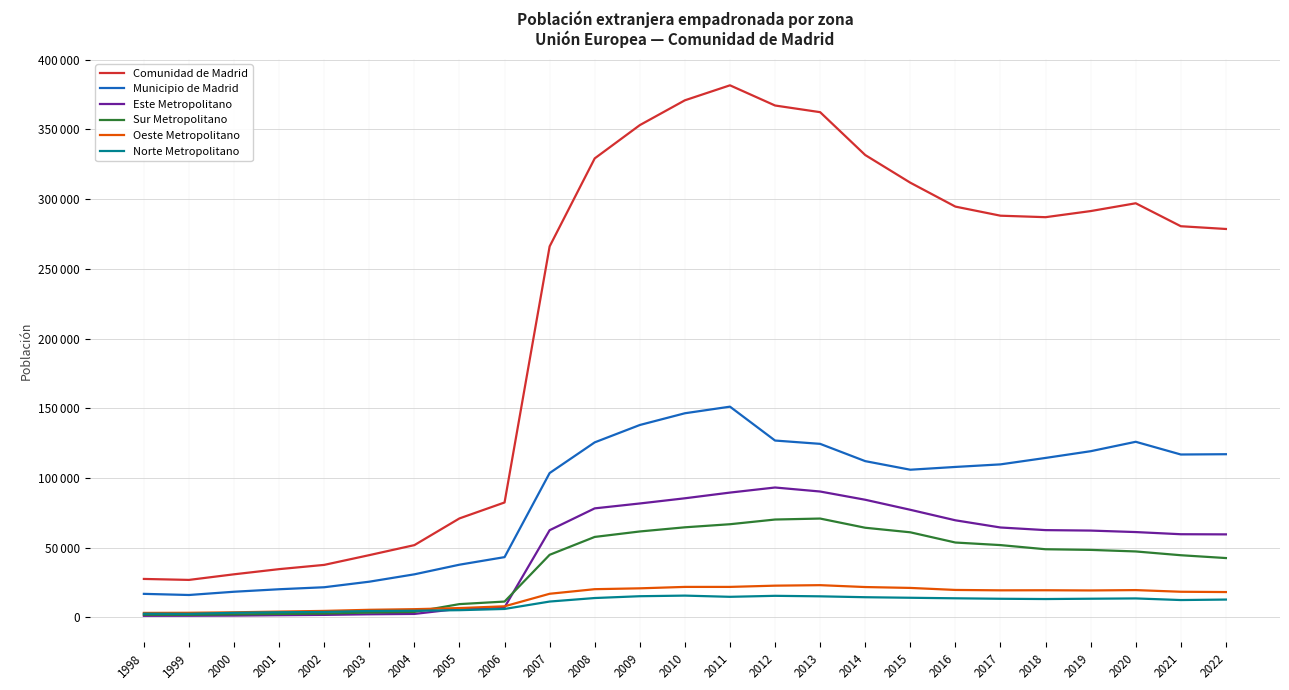

After their last crossing, which series has the higher values: Sur Metropolitano or Norte Metropolitano?

Sur Metropolitano